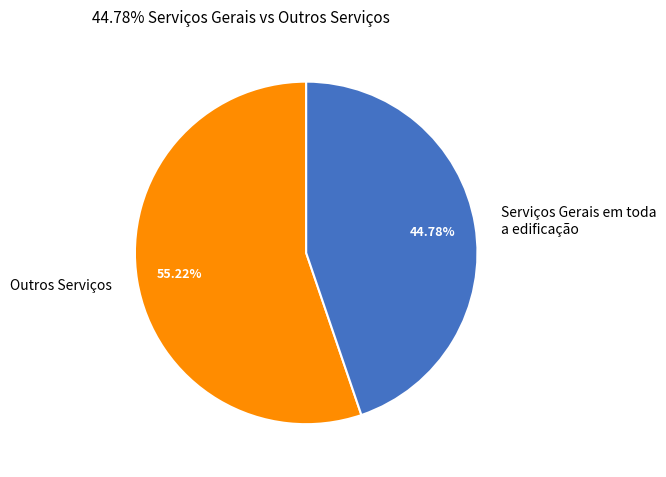

Is the sum of Serviços Gerais em toda a edificação and Outros Serviços greater than half?

Yes